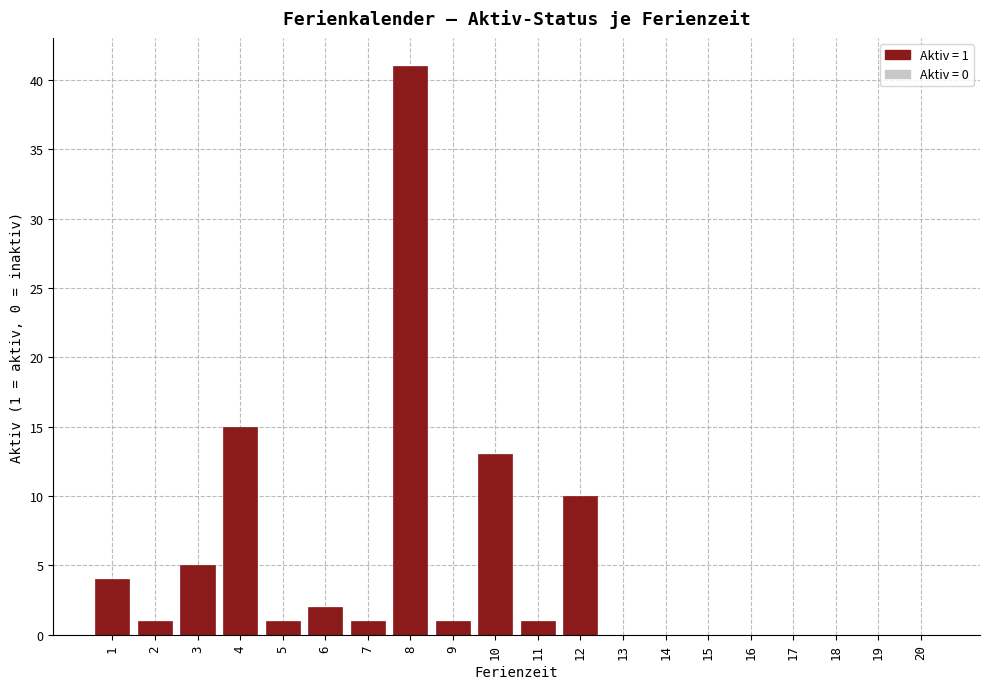

Reading left to right, transcribe all the data shown in this chart.

1=4	2=1	3=5	4=15	5=1	6=2	7=1	8=41	9=1	10=13	11=1	12=10	13=0	14=0	15=0	16=0	17=0	18=0	19=0	20=0